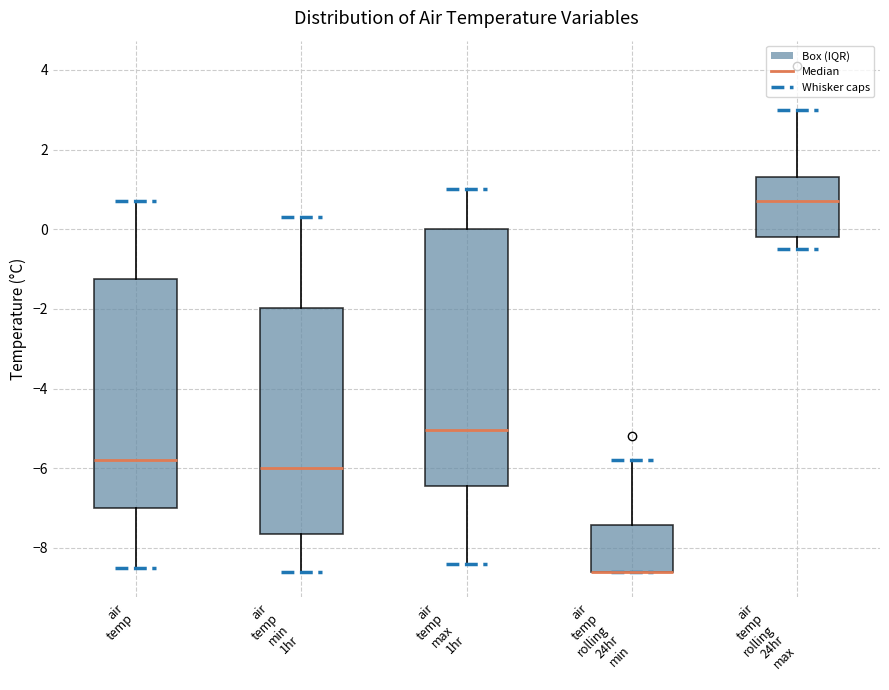

Reading left to right, read every box against the y-axis: the position of its median line, the range the box covers, and the ends of its whiskers. The values are not printed on the chart, so give them approximately, as read against the axis.

air temp: median -5.8, box -7.0 to -1.2, whiskers -8.4 to 0.8
air temp min 1hr: median -6.0, box -7.6 to -2.0, whiskers -8.6 to 0.4
air temp max 1hr: median -5.0, box -6.4 to 0.0, whiskers -8.4 to 1.0
air temp rolling 24hr min: median -8.6 (drawn on the box's lower edge), box -8.6 to -7.4, whiskers -8.6 to -5.8
air temp rolling 24hr max: median 0.8, box -0.2 to 1.4, whiskers -0.4 to 3.0